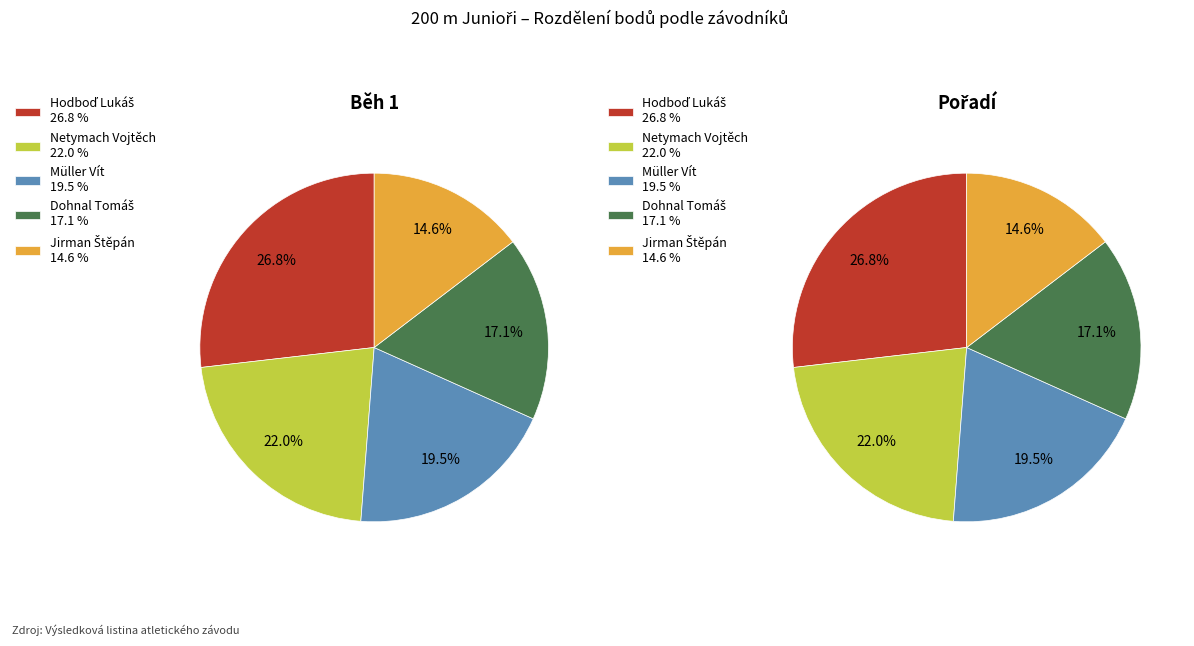

How many segments does this pie chart have?

5